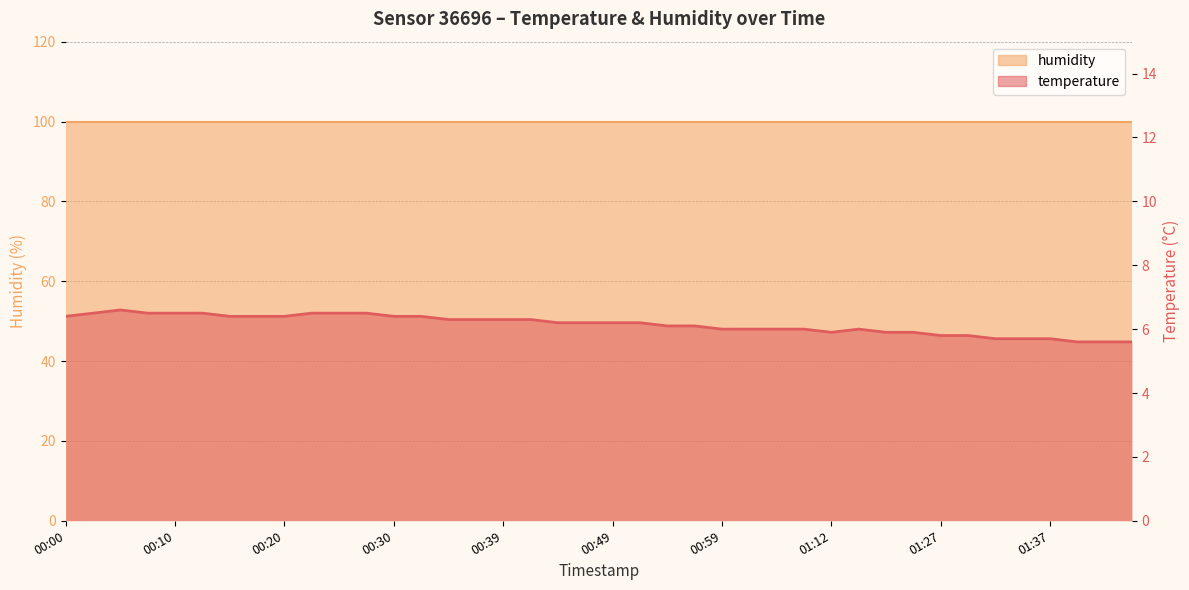

What is the smallest value displayed?

5.6